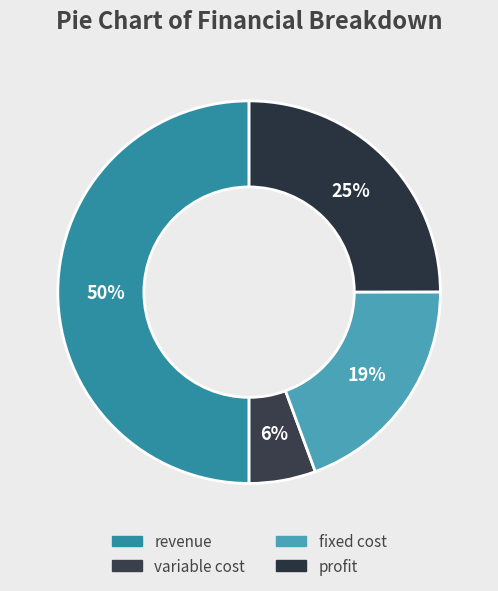

Rank the categories by value from highest to lowest.

revenue, profit, fixed cost, variable cost